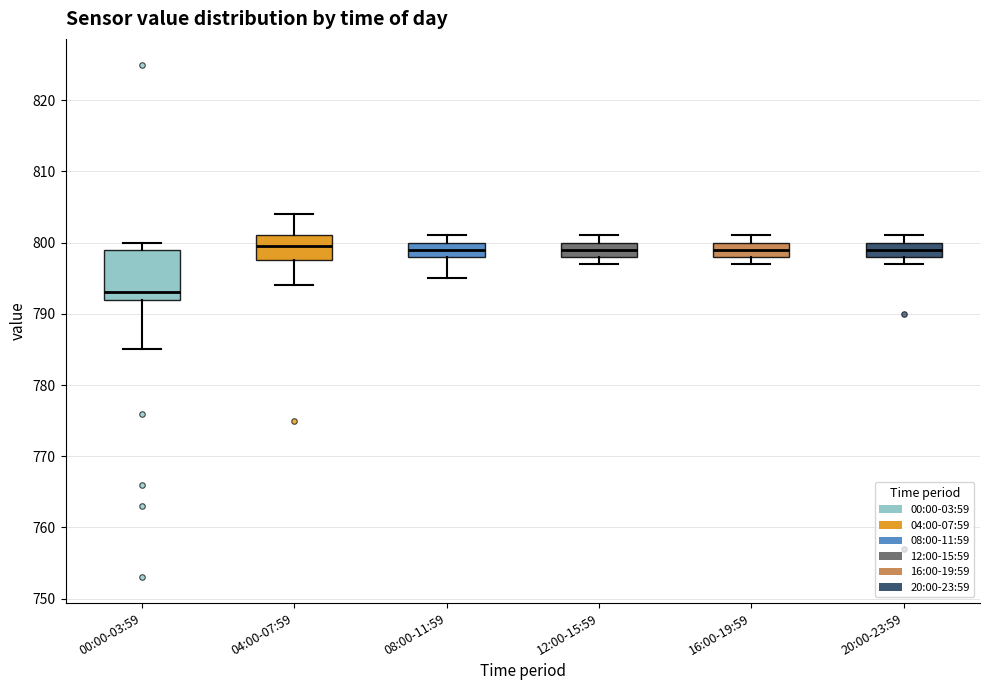

Reading left to right, read every box against the y-axis: the position of its median line, the range the box covers, and the ends of its whiskers. The values are not printed on the chart, so give them approximately, as read against the axis.

00:00-03:59: median 793, box 792 to 799, whiskers 785 to 800
04:00-07:59: median 800, box 798 to 801, whiskers 794 to 804
08:00-11:59: median 799, box 798 to 800, whiskers 795 to 801
12:00-15:59: median 799, box 798 to 800, whiskers 797 to 801
16:00-19:59: median 799, box 798 to 800, whiskers 797 to 801
20:00-23:59: median 799, box 798 to 800, whiskers 797 to 801